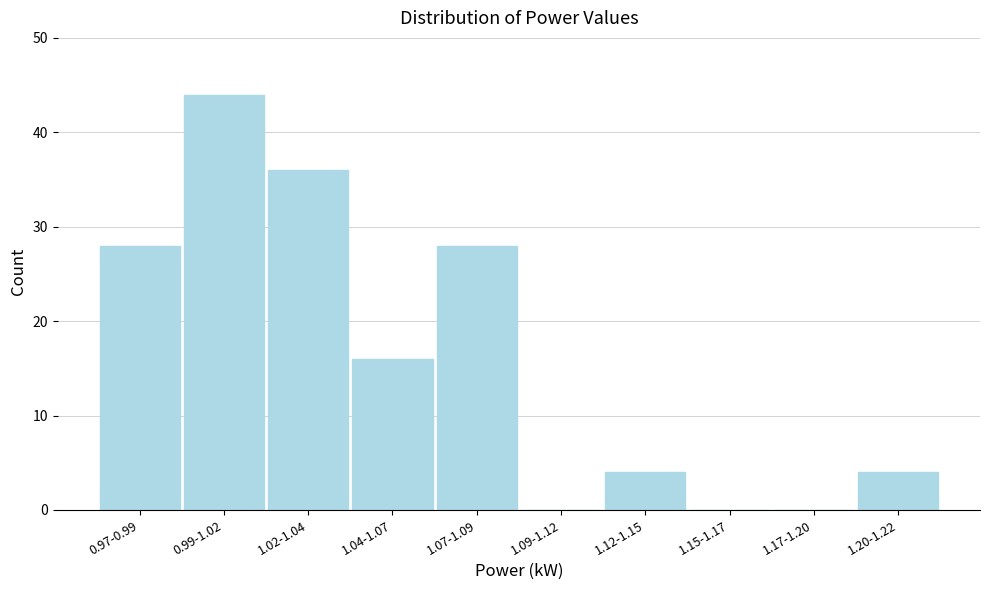

Reading left to right, what are all the values shown in this chart?

0.97-0.99=28	0.99-1.02=44	1.02-1.04=36	1.04-1.07=16	1.07-1.09=28	1.09-1.12=0	1.12-1.15=4	1.15-1.17=0	1.17-1.20=0	1.20-1.22=4